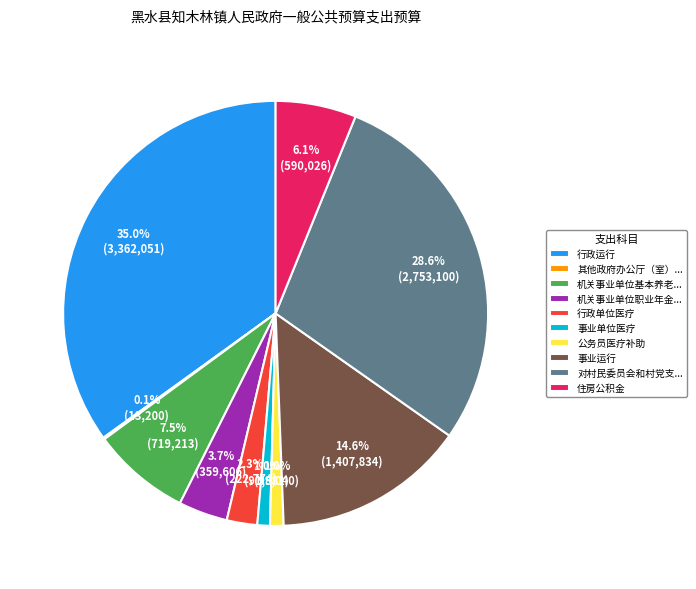

What portion of the pie excludes 公务员医疗补助?

99.0%